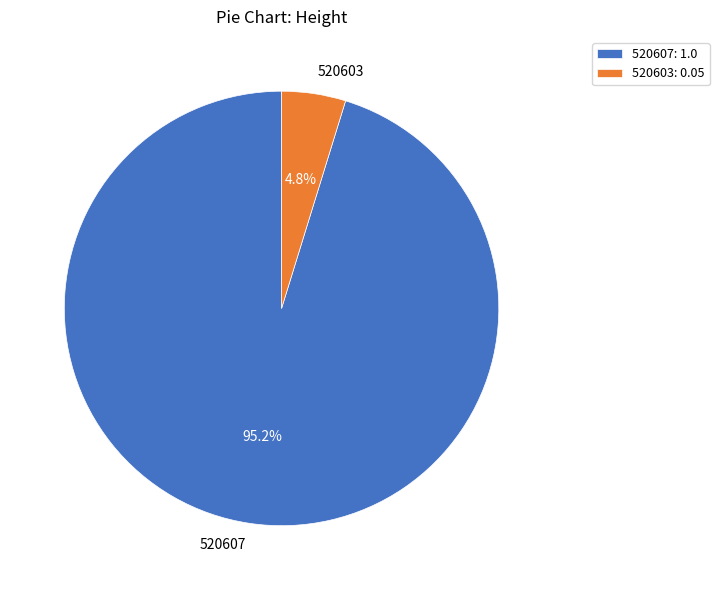

To the nearest percent, what percentage of the pie is 520607?

95%